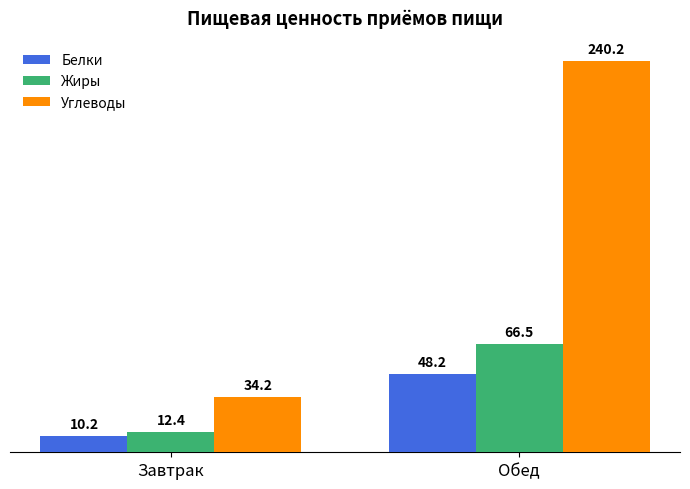

The Белки series shows 48.2 at Обед. True or false?

True